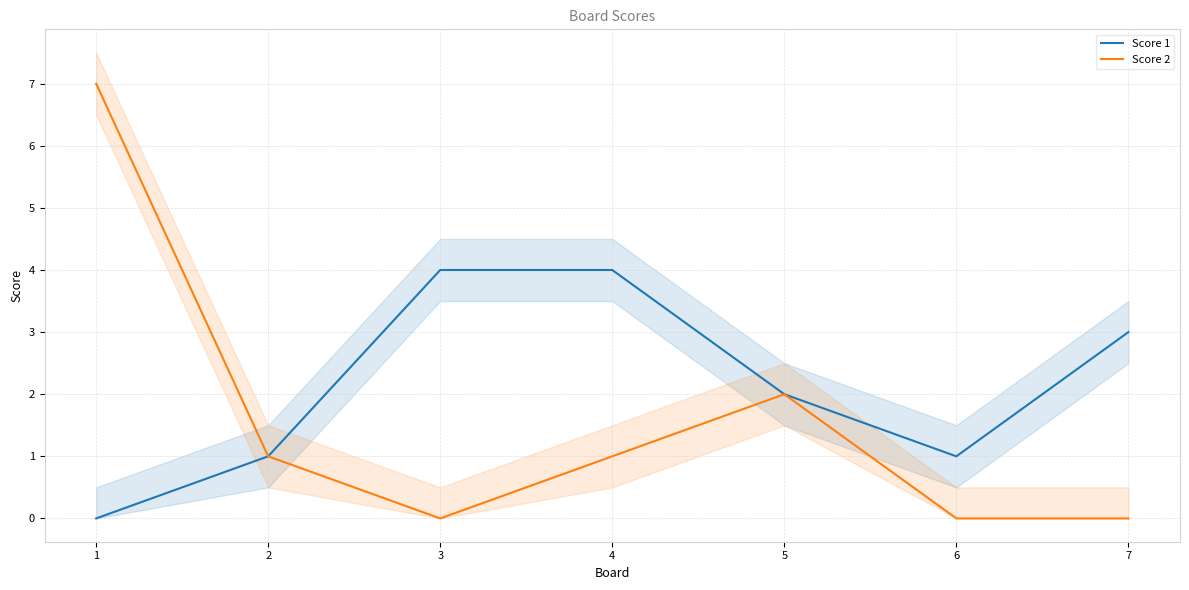

At which category is the sum across all series the highest?

1